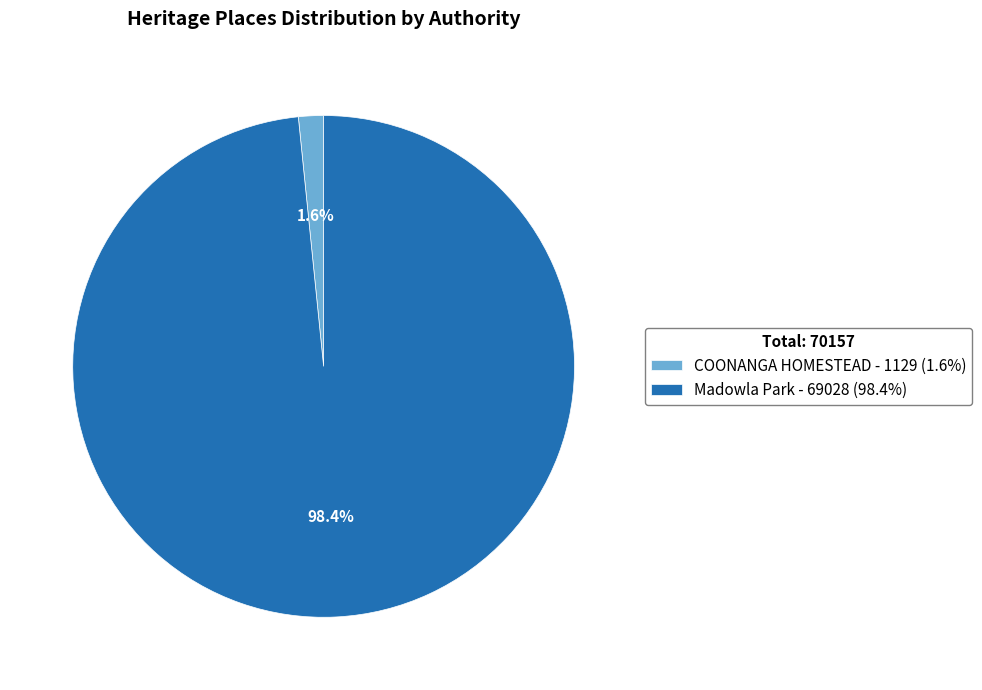

Which has a higher value, COONANGA HOMESTEAD - 1129 (1.6%) or Madowla Park - 69028 (98.4%)?

Madowla Park - 69028 (98.4%)